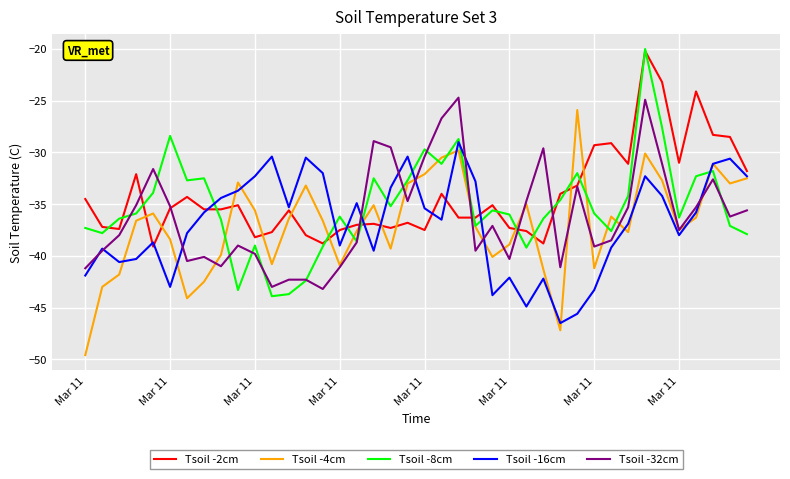

How many intersections are there between Tsoil -4cm and Tsoil -2cm?

14